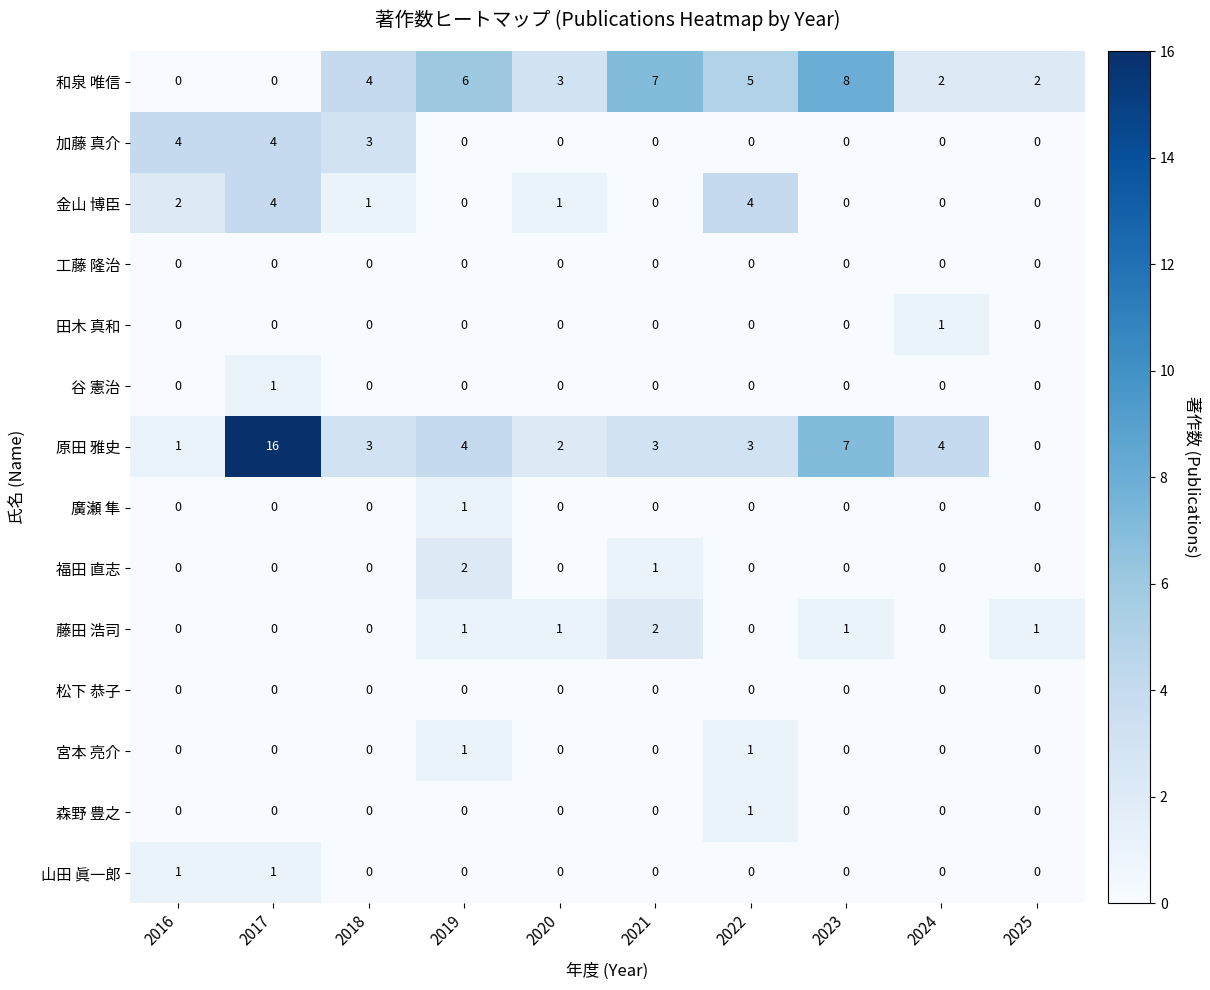

Which series has the largest total across all categories?

原田 雅史